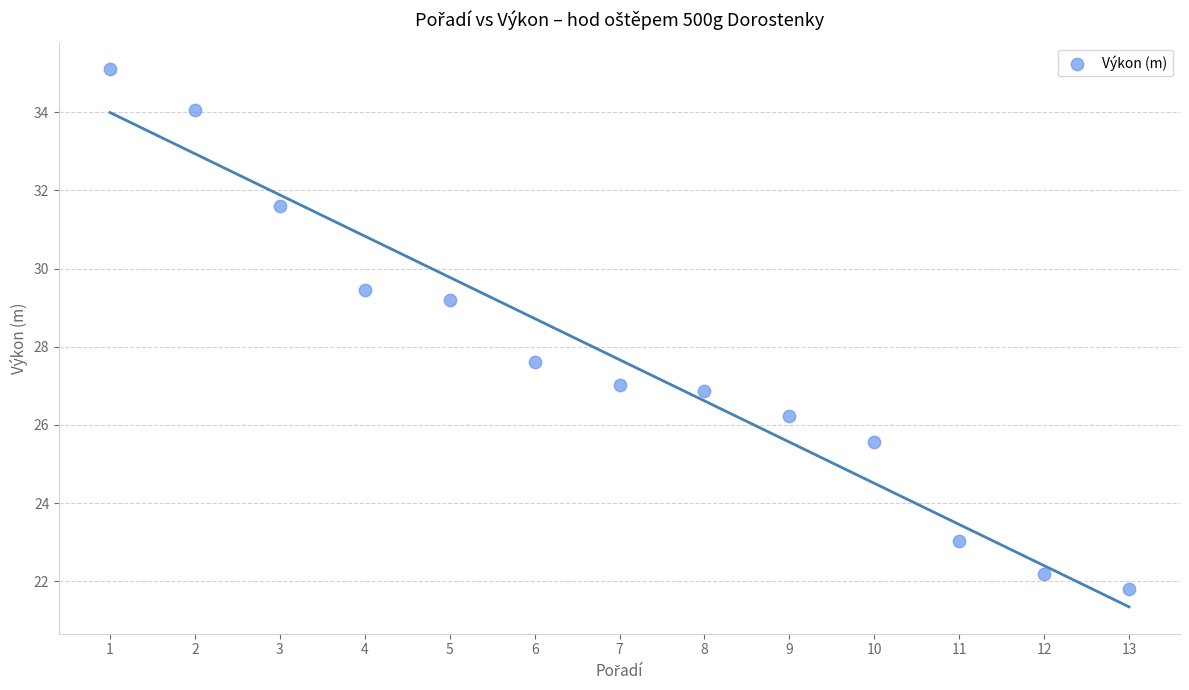

What is the range of Y values (max minus min)?

13.3